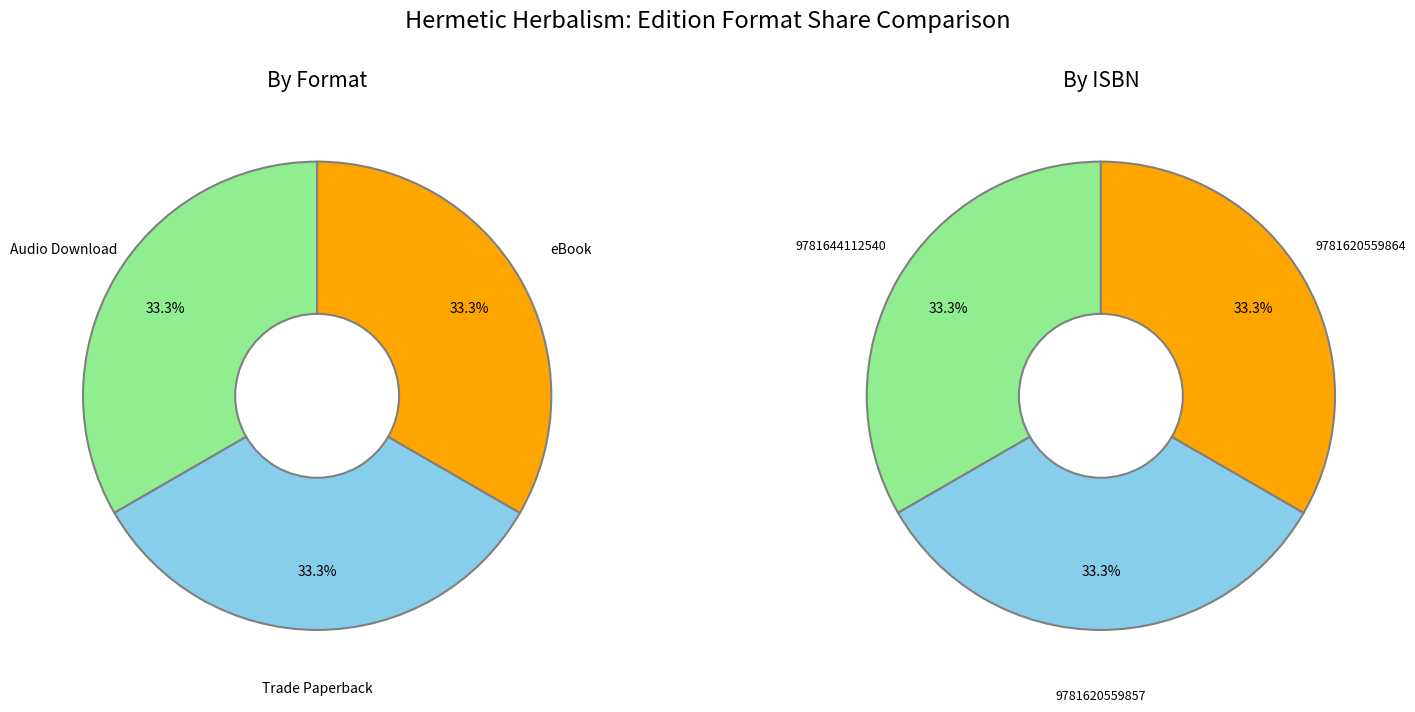

Is there a majority slice in this chart?

No